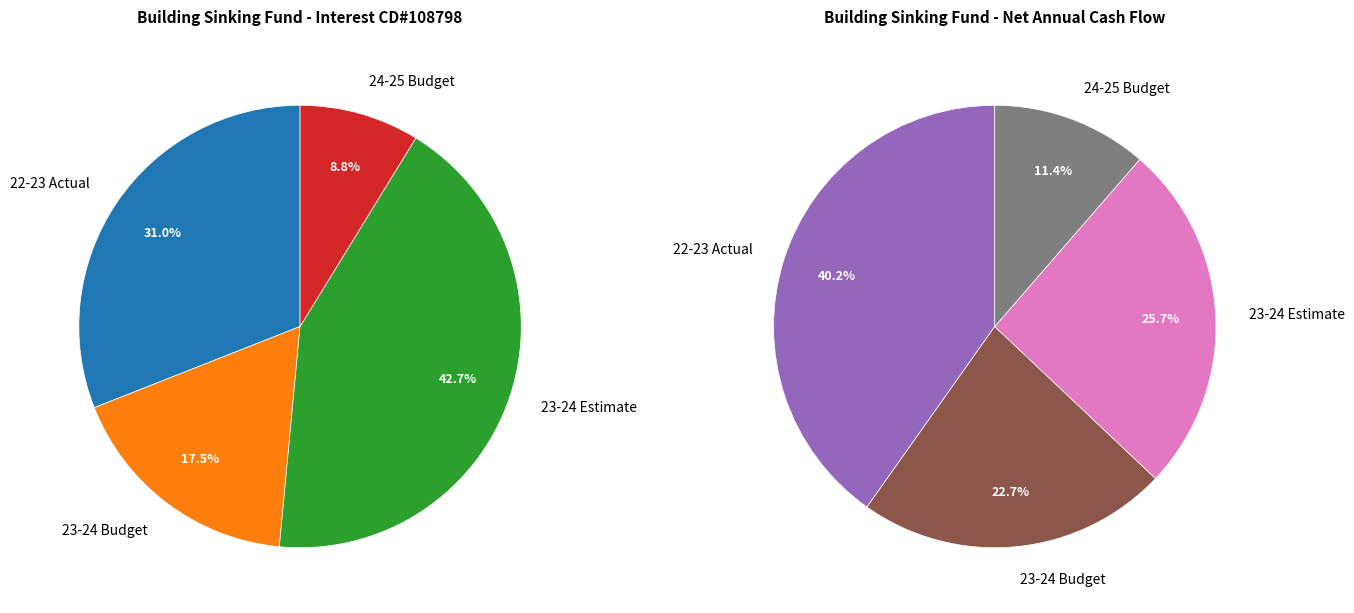

To the nearest percent, what is the difference between the largest and smallest slice percentages?

34%